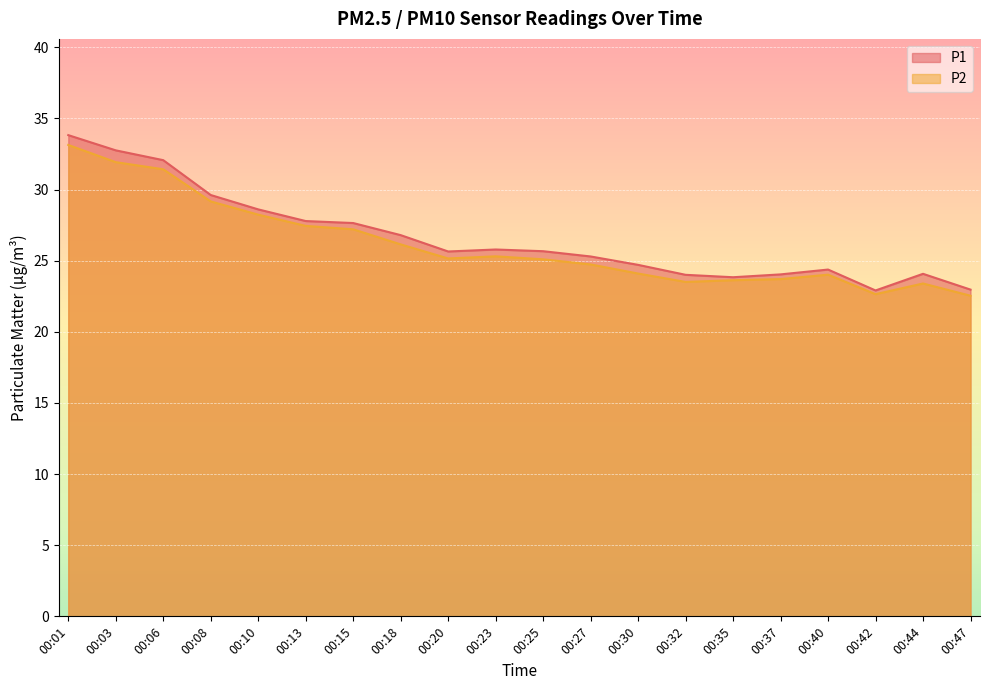

What is the difference between the maximum and minimum values in the P1 series?

10.9